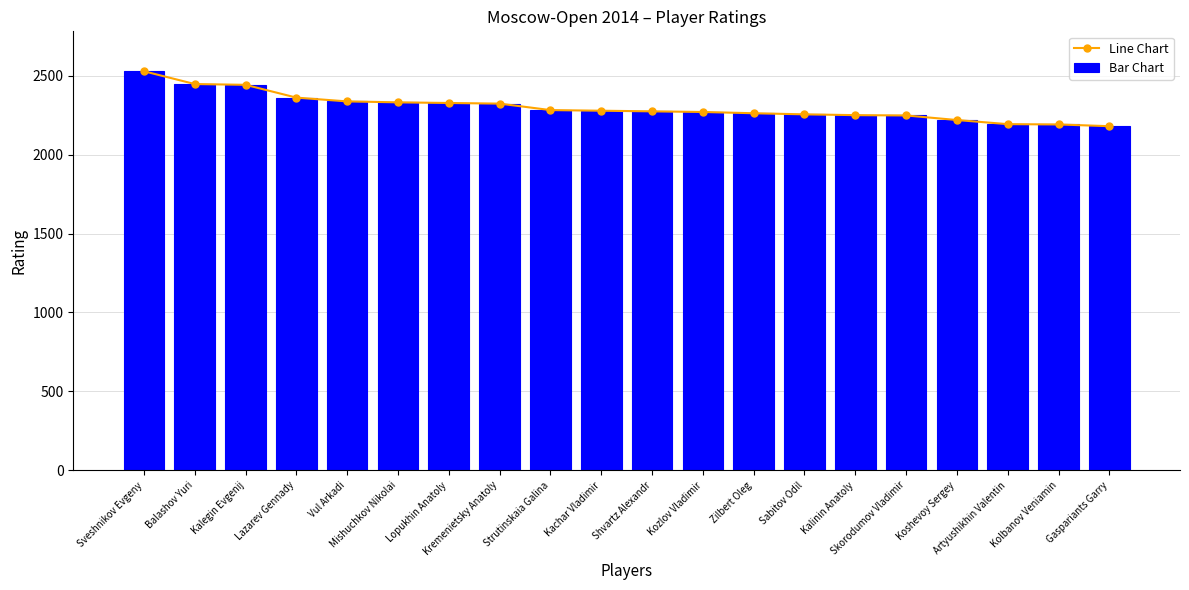

True or false: Line Chart has a value of 2278 at Kachar Vladimir.

True